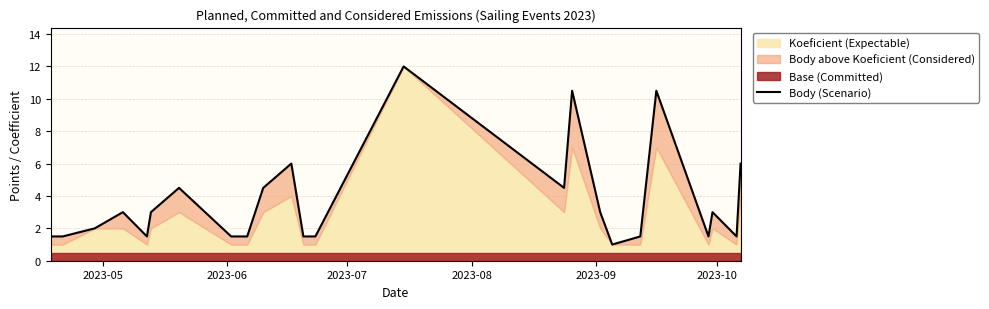

How many values are below 3?

12